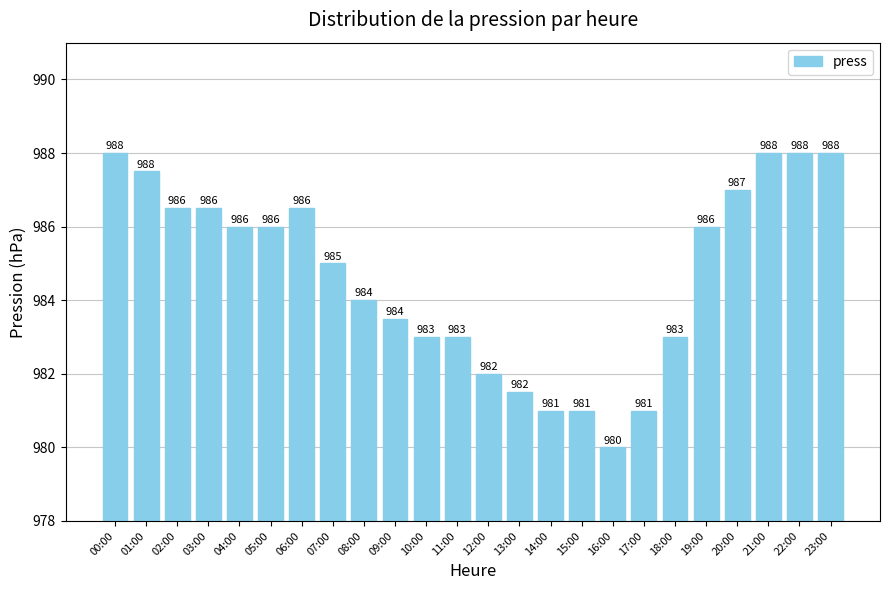

True or false: the data shows 1415.1 at 00:00.

False